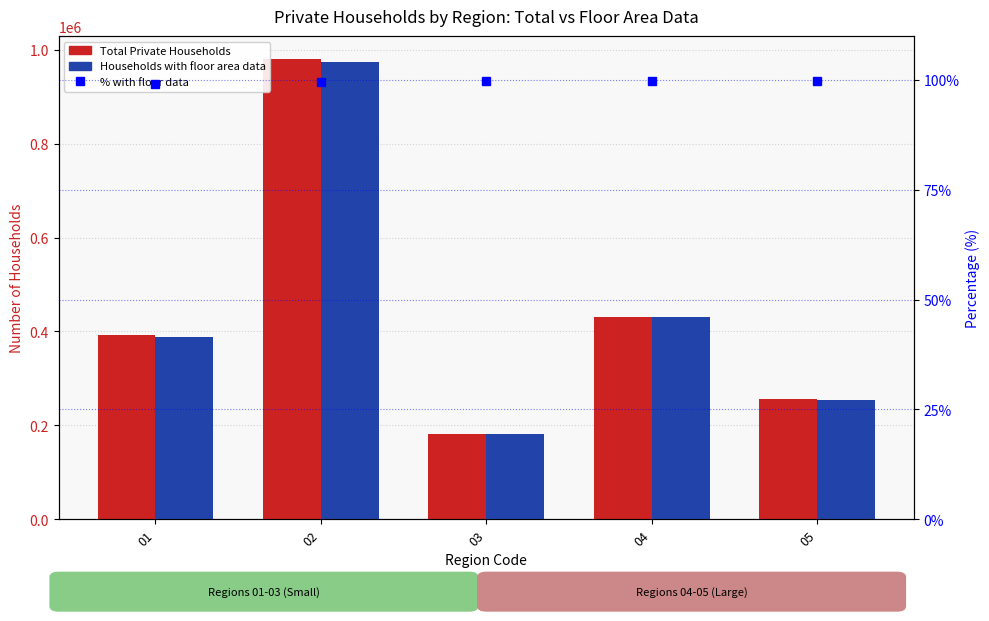

At which category does the chart reach its minimum across all series?

01